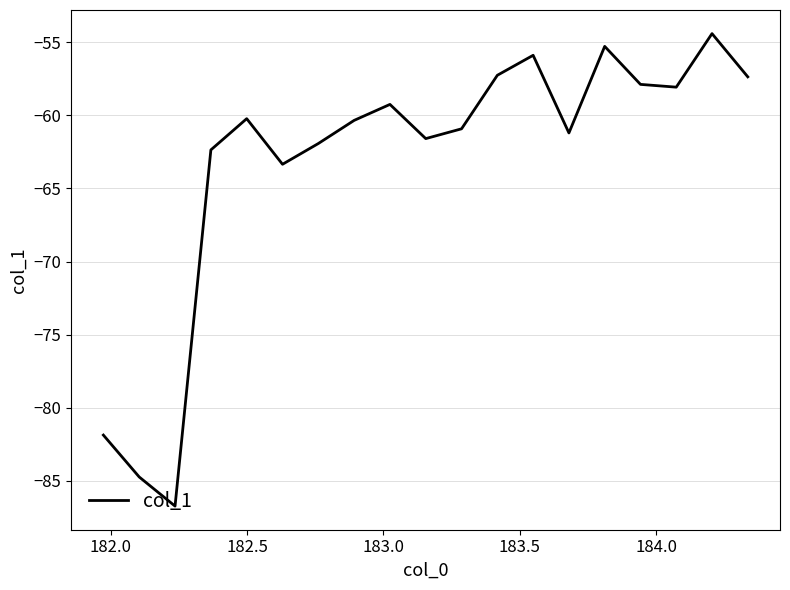

What is the difference between the maximum and minimum values?

32.3